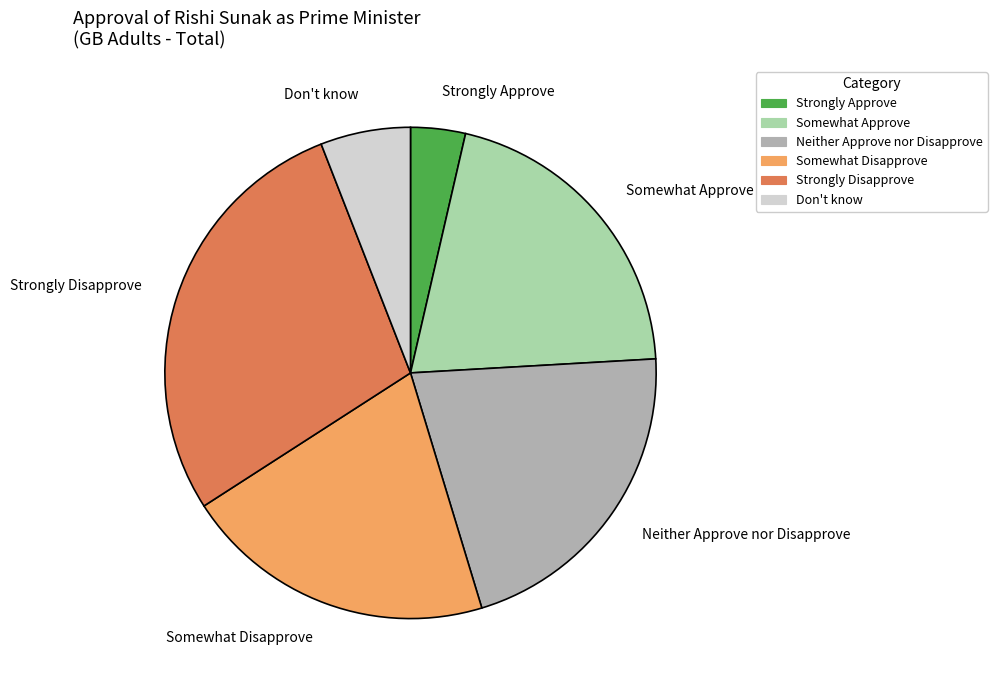

Is Somewhat Approve the majority of the pie?

No